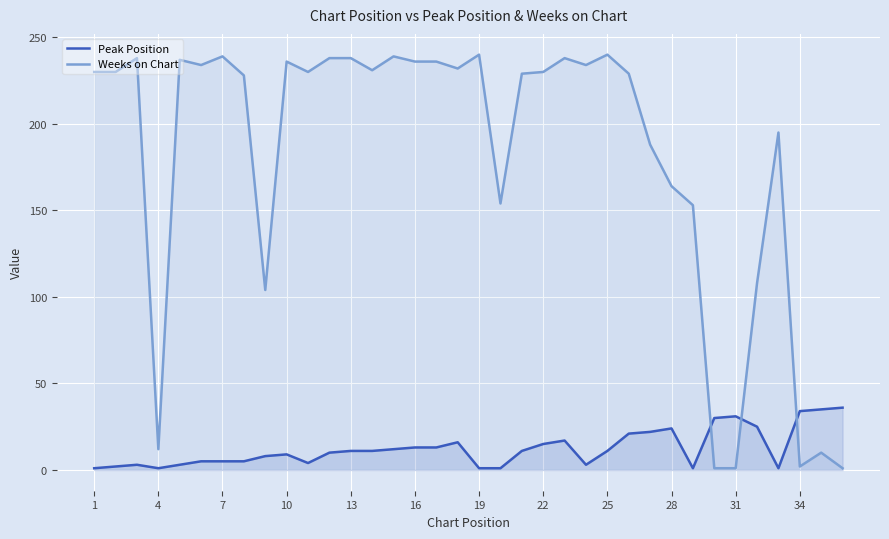

The Peak Position series shows 41 at 28. True or false?

False